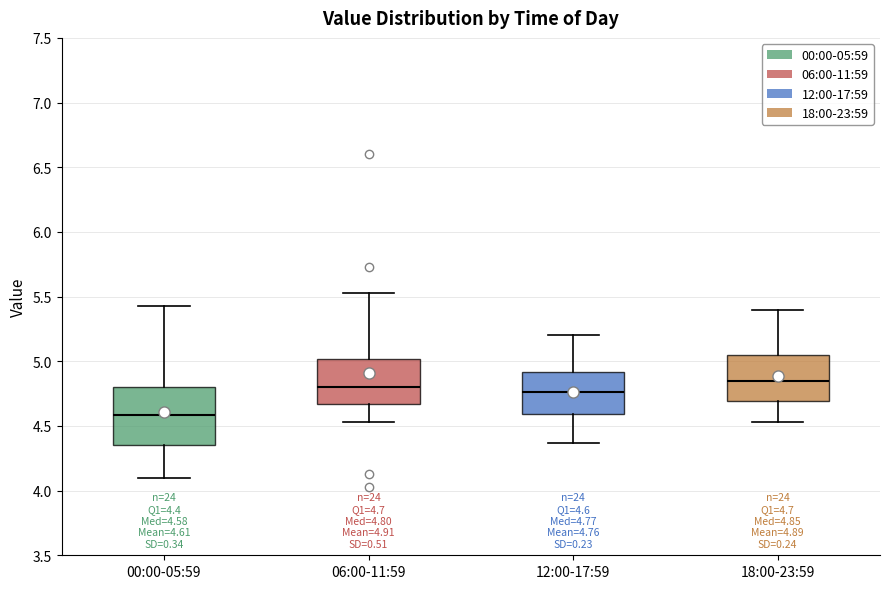

Comparing the boxes themselves (not the whiskers), which one is the tallest?

00:00-05:59